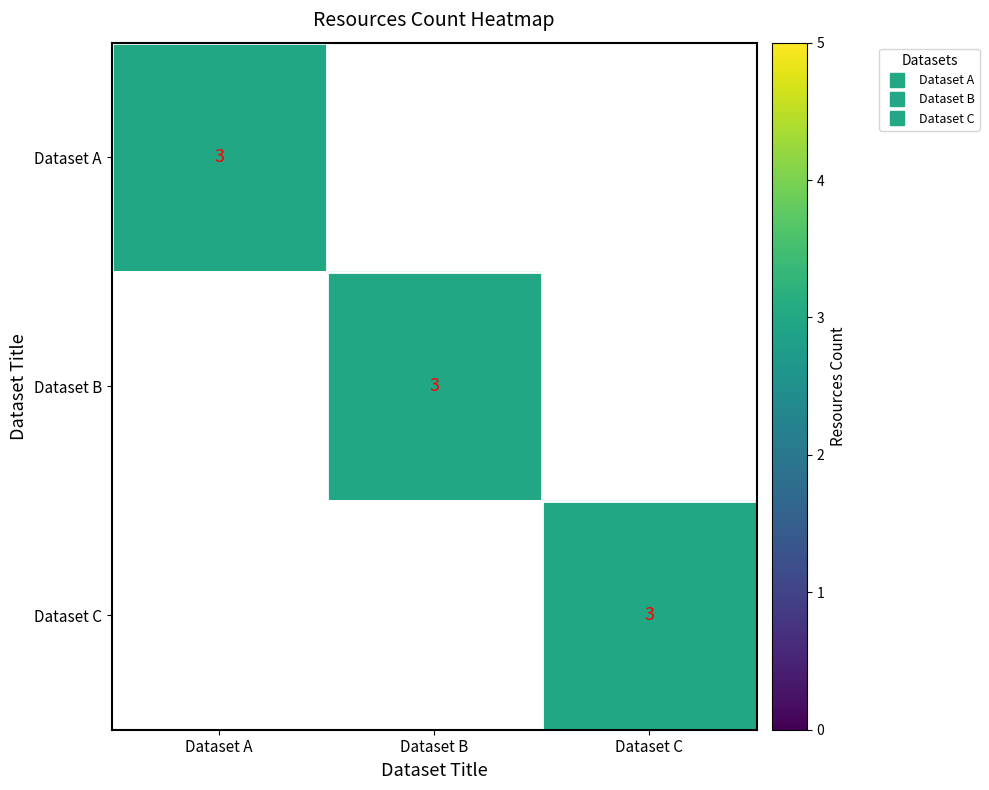

Count the number of categories in the chart.

3